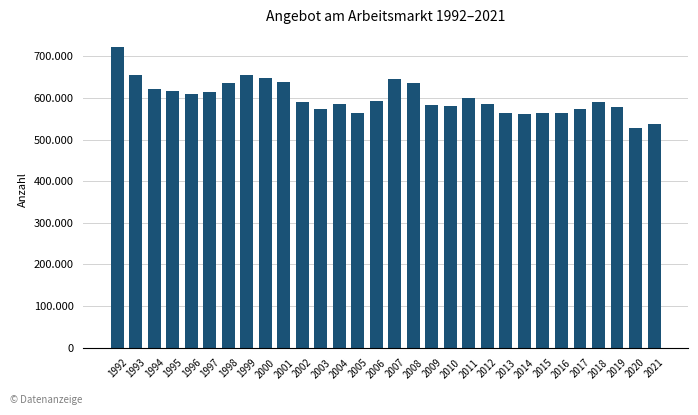

Where does the data first go above 590328?

1992